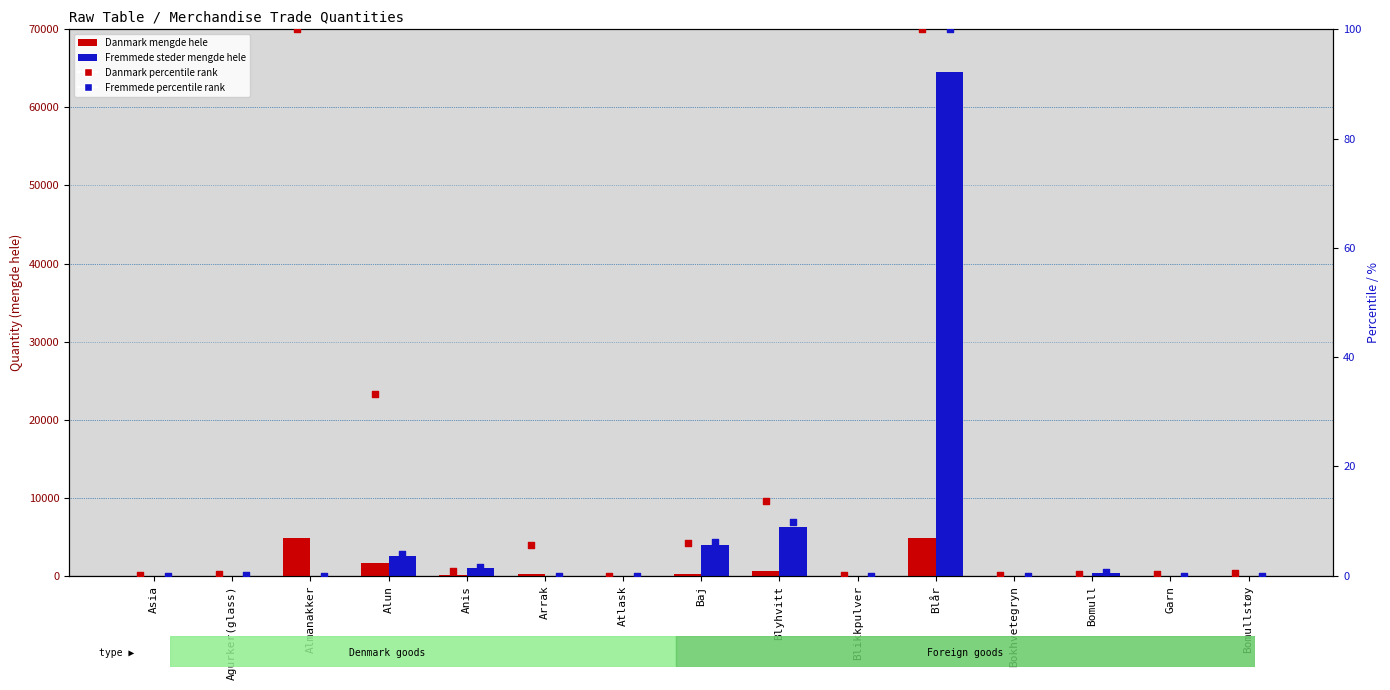

At how many categories does at least one series exceed 42556?

1